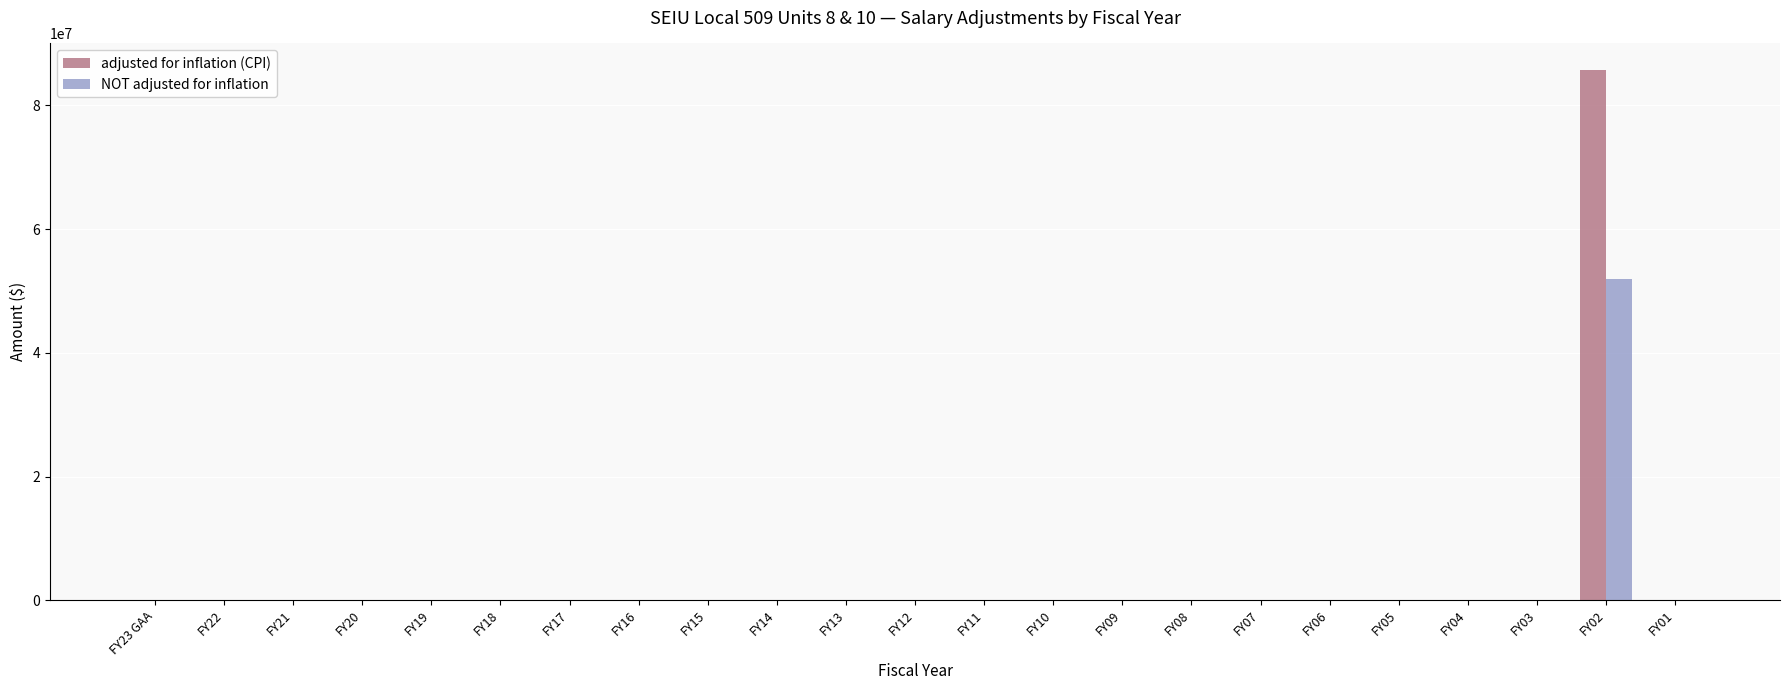

Is the value of adjusted for inflation (CPI) at FY02 greater than the value of NOT adjusted for inflation at FY11?

Yes